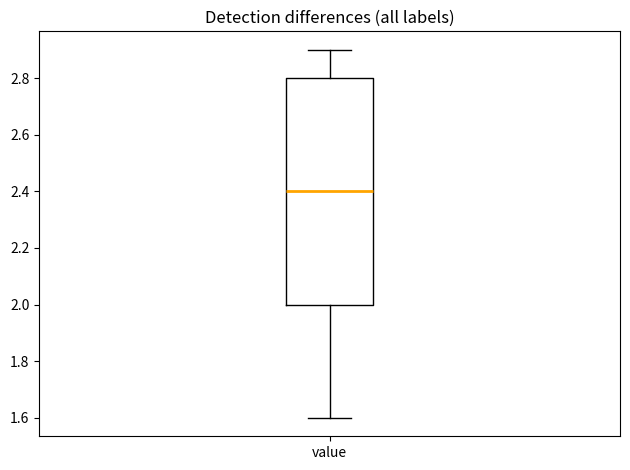

Where is the lower edge of the box for value on the y-axis? The values are not printed on the chart, so give them approximately, as read against the axis.

2.0